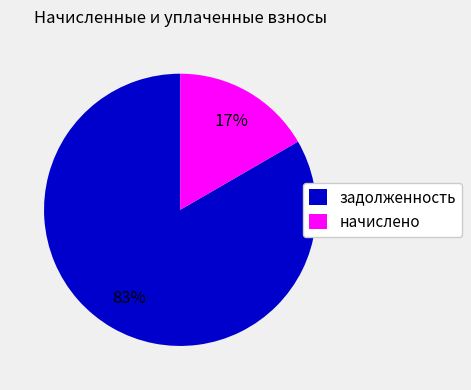

Count the number of slices in the pie.

2